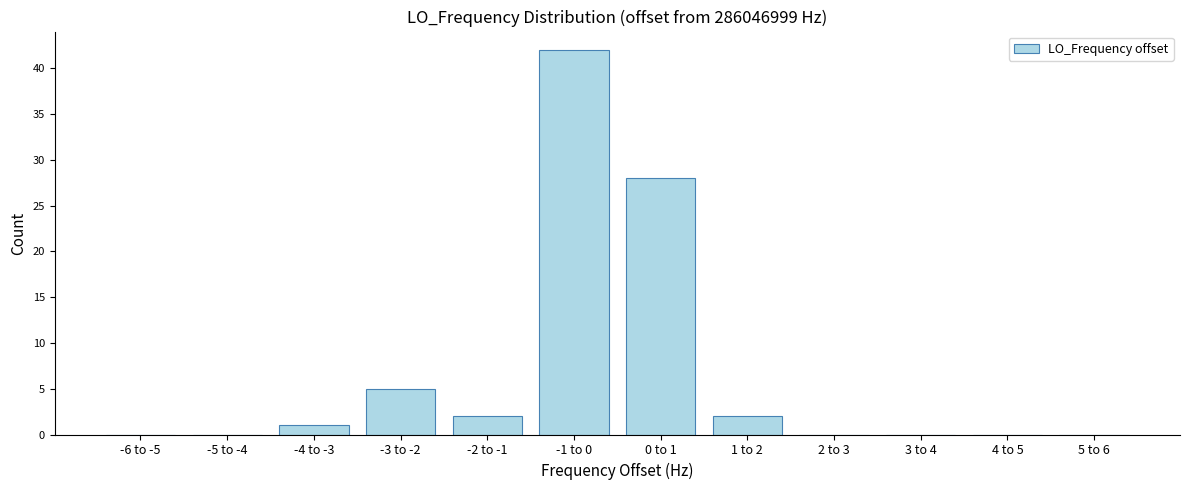

Reading left to right, list all the values displayed in this chart.

-6 to -5=0	-5 to -4=0	-4 to -3=1	-3 to -2=5	-2 to -1=2	-1 to 0=42	0 to 1=28	1 to 2=2	2 to 3=0	3 to 4=0	4 to 5=0	5 to 6=0